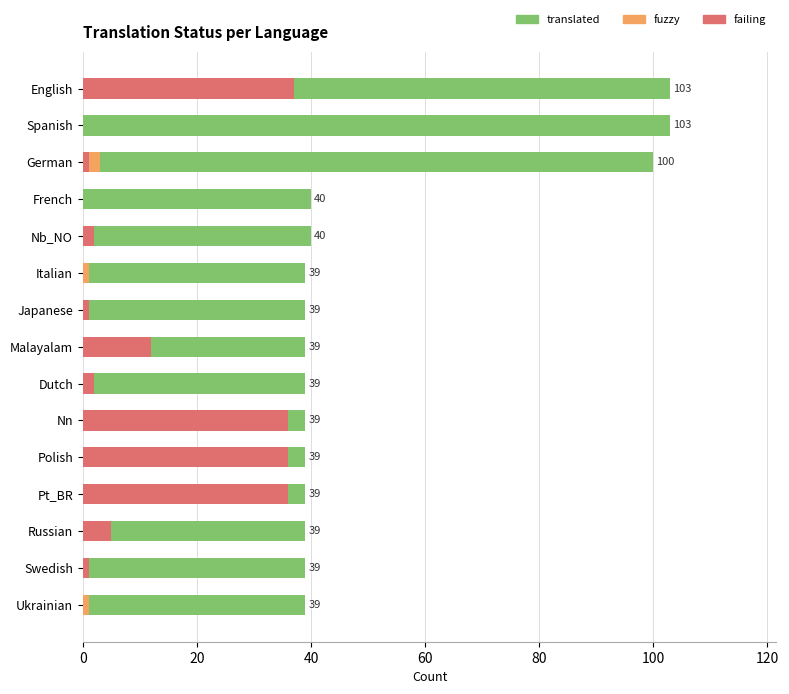

What is the value of the failing bar at the 11th from the left?

2